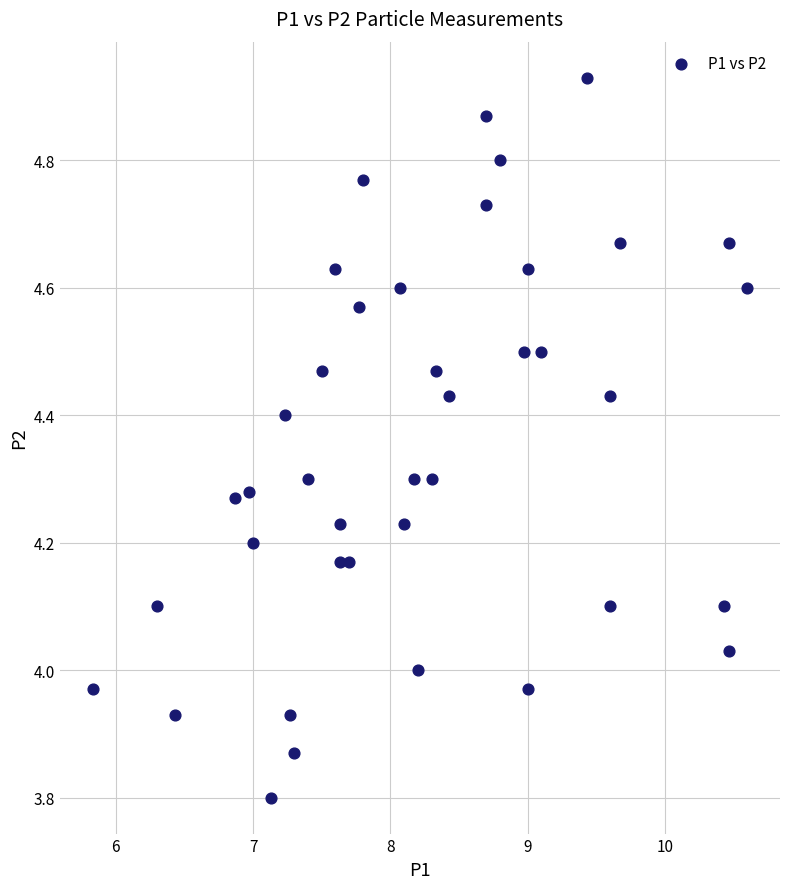

What is the range of Y values (max minus min)?

1.1